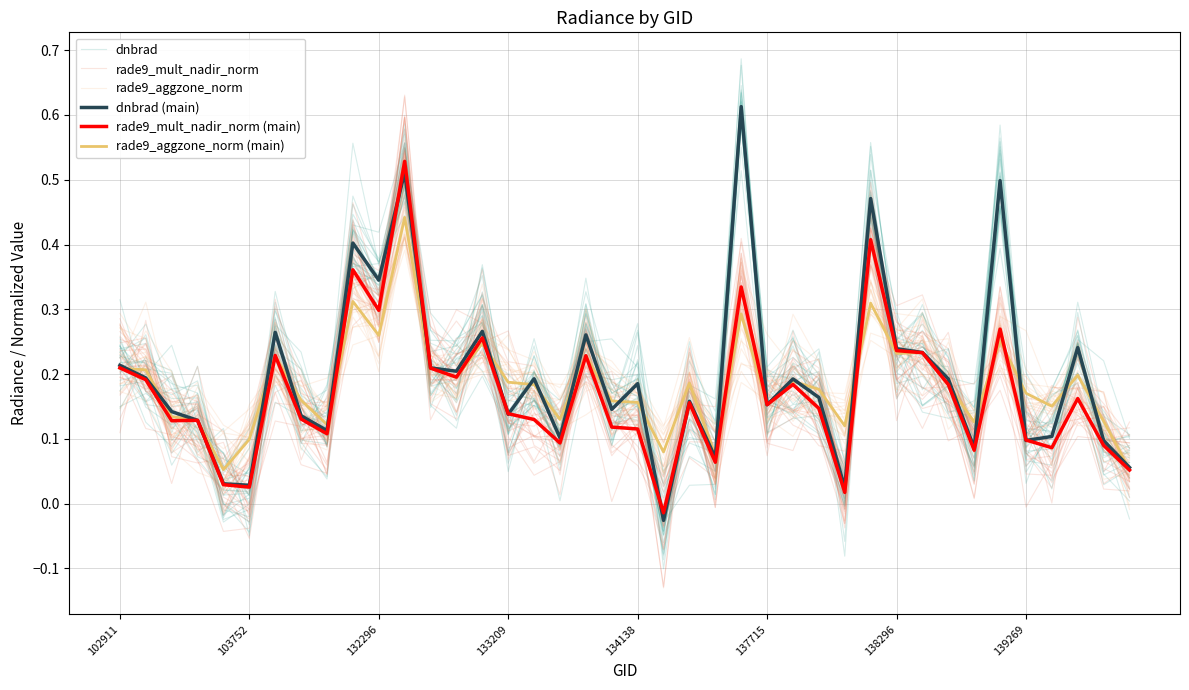

True or false: rade9_aggzone_norm (main) and rade9_mult_nadir_norm (main) intersect in this chart.

True